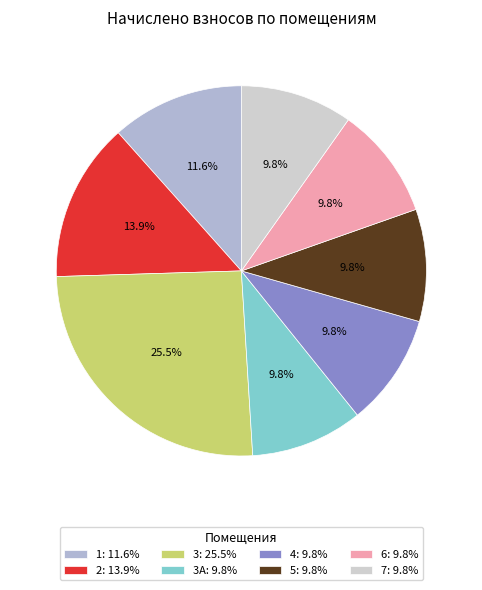

To the nearest percent, what is the average slice percentage?

12%